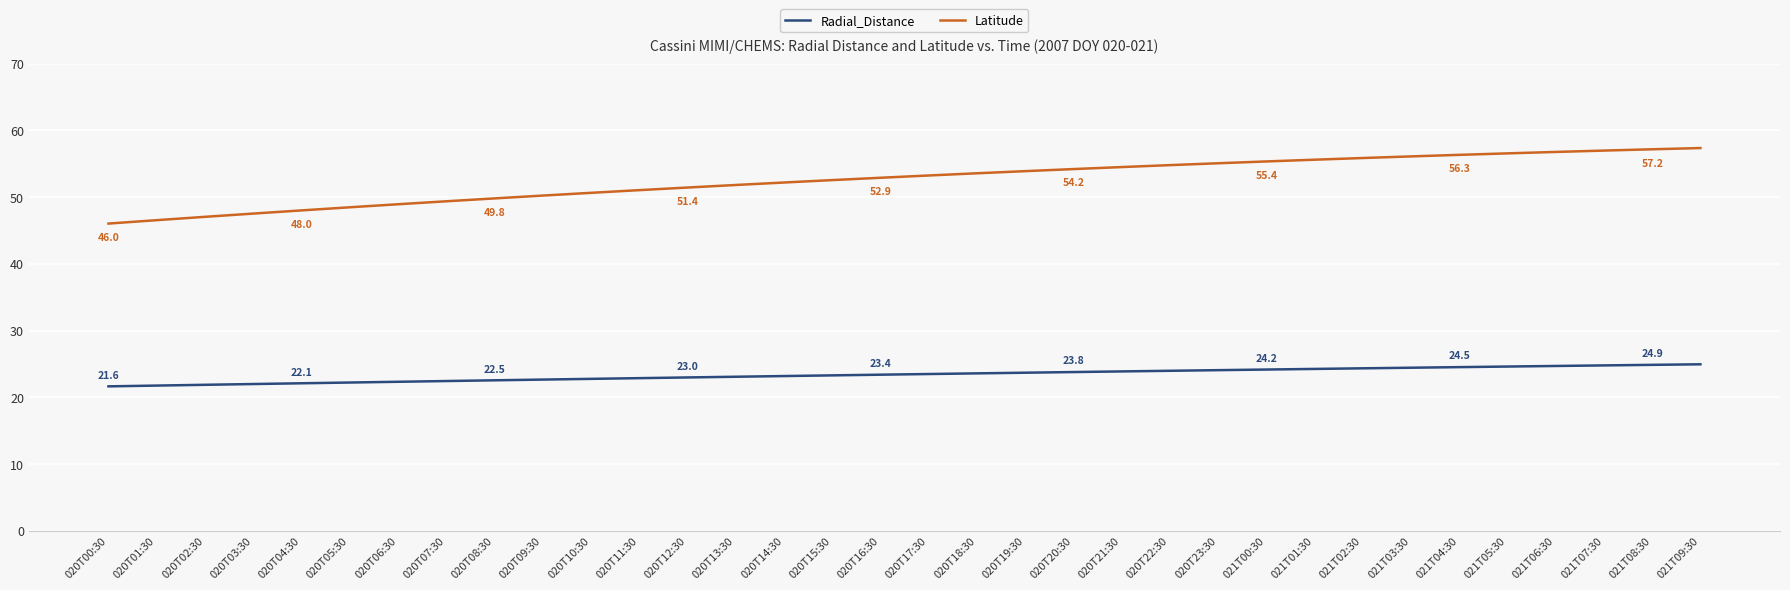

Rank the series by their maximum value, from highest to lowest.

Latitude, Radial_Distance